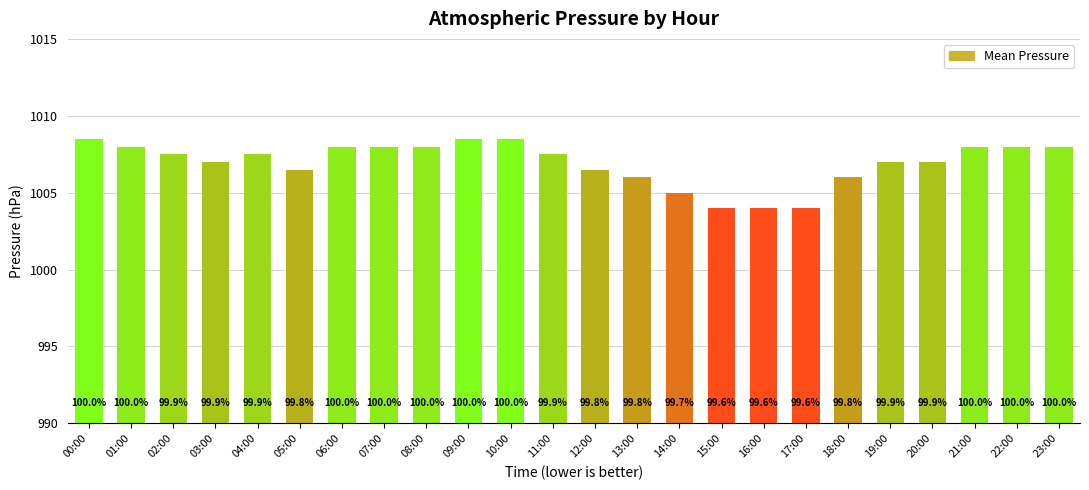

List the labels in order of value, smallest first.

15:00, 16:00, 17:00, 14:00, 13:00, 18:00, 05:00, 12:00, 03:00, 19:00, 20:00, 02:00, 04:00, 11:00, 01:00, 06:00, 07:00, 08:00, 21:00, 22:00, 23:00, 00:00, 09:00, 10:00